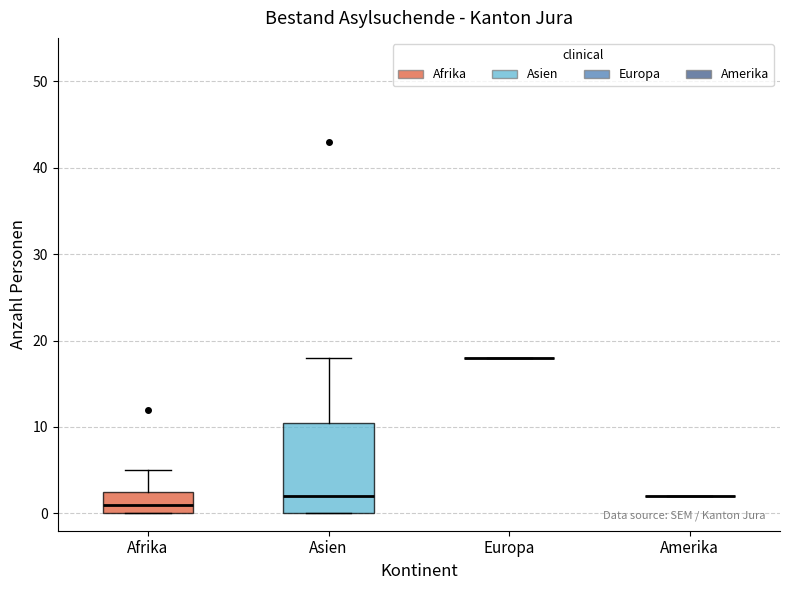

Which box is the tallest, from its lower edge to its upper edge?

Asien